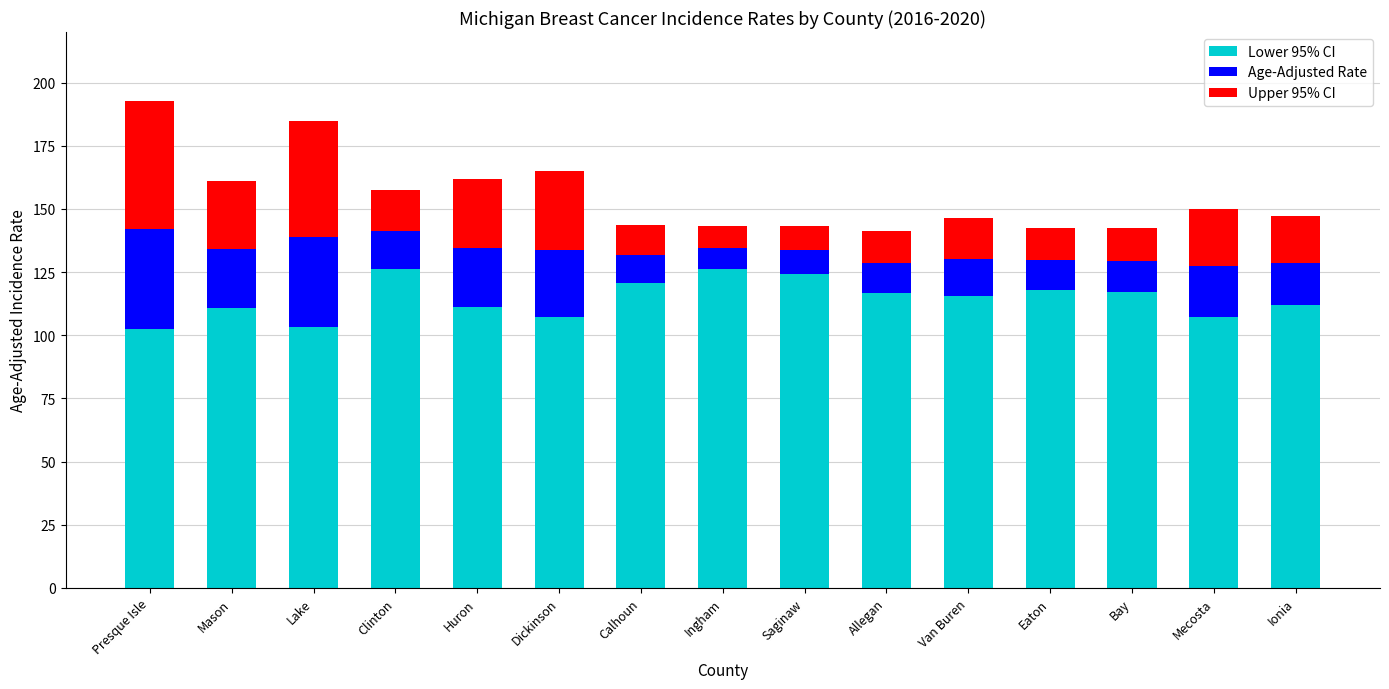

What is the minimum value for Lower 95% CI?

102.6